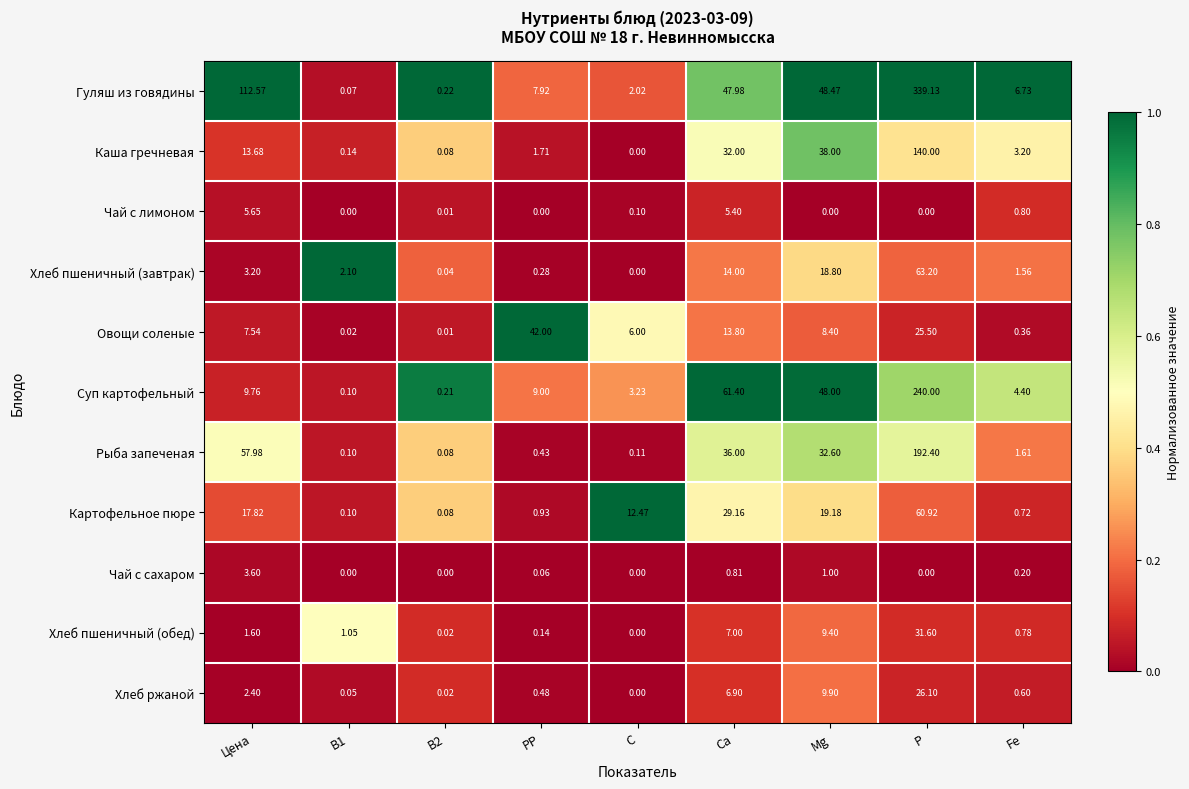

Which series has the largest total across all categories?

Гуляш из говядины